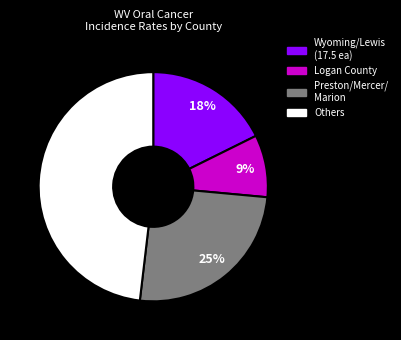

Is there a majority slice in this chart?

No